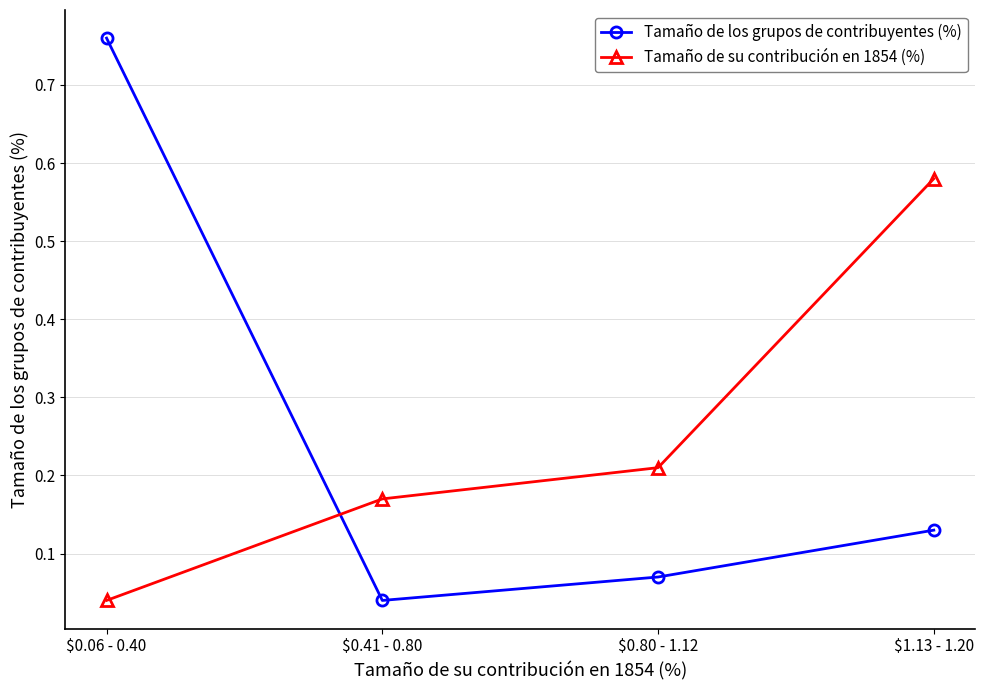

True or false: Tamaño de los grupos de contribuyentes (%) and Tamaño de su contribución en 1854 (%) cross at least once.

True